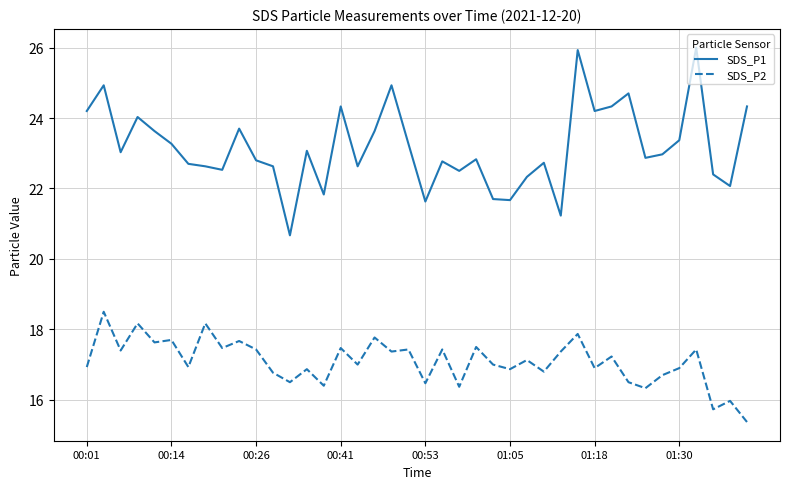

What is the smallest value displayed?

15.4